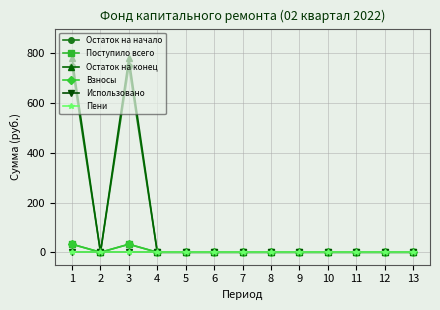

Reading left to right, transcribe all the data shown in this chart.

Остаток на начало: 749.5	0.0	749.5	0.0	0.0	0.0	0.0	0.0	0.0	0.0	0.0	0.0	0.0
Поступило всего: 32.2	0.0	32.2	0.0	0.0	0.0	0.0	0.0	0.0	0.0	0.0	0.0	0.0
Остаток на конец: 781.7	0.0	781.7	0.0	0.0	0.0	0.0	0.0	0.0	0.0	0.0	0.0	0.0
Взносы: 32.2	0.0	32.2	0.0	0.0	0.0	0.0	0.0	0.0	0.0	0.0	0.0	0.0
Использовано: 0.0	0.0	0.0	0.0	0.0	0.0	0.0	0.0	0.0	0.0	0.0	0.0	0.0
Пени: 0.0	0.0	0.0	0.0	0.0	0.0	0.0	0.0	0.0	0.0	0.0	0.0	0.0